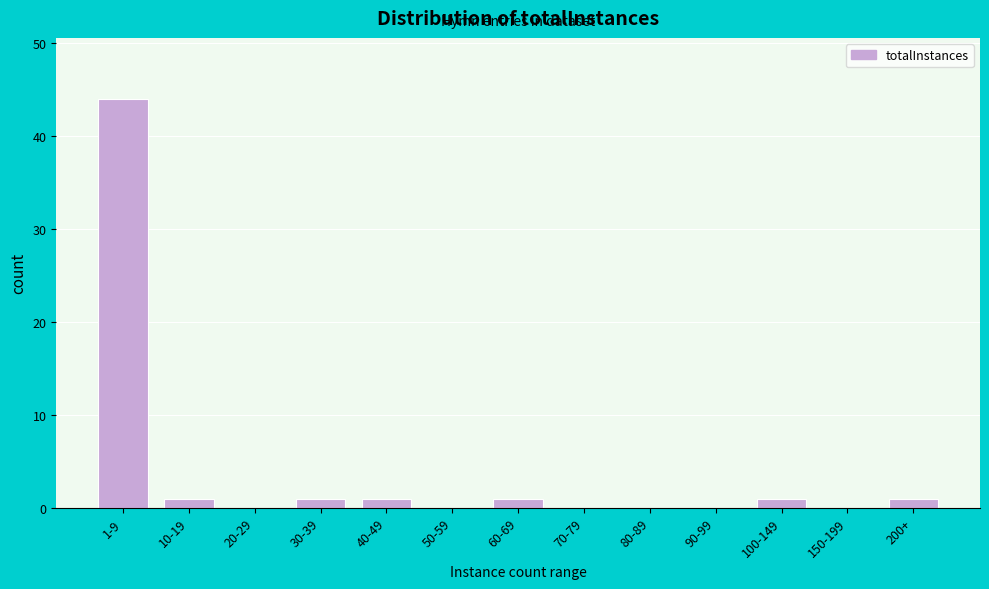

Reading left to right, transcribe all the data shown in this chart.

1-9=44	10-19=1	20-29=0	30-39=1	40-49=1	50-59=0	60-69=1	70-79=0	80-89=0	90-99=0	100-149=1	150-199=0	200+=1